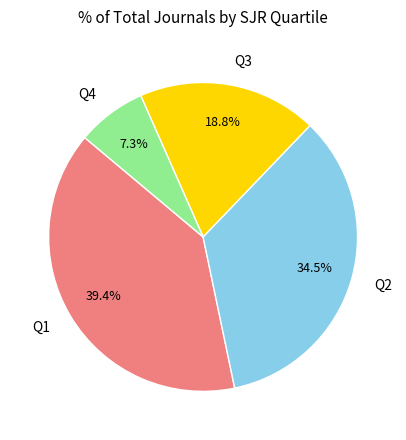

Rank the categories by value from highest to lowest.

Q1, Q2, Q3, Q4